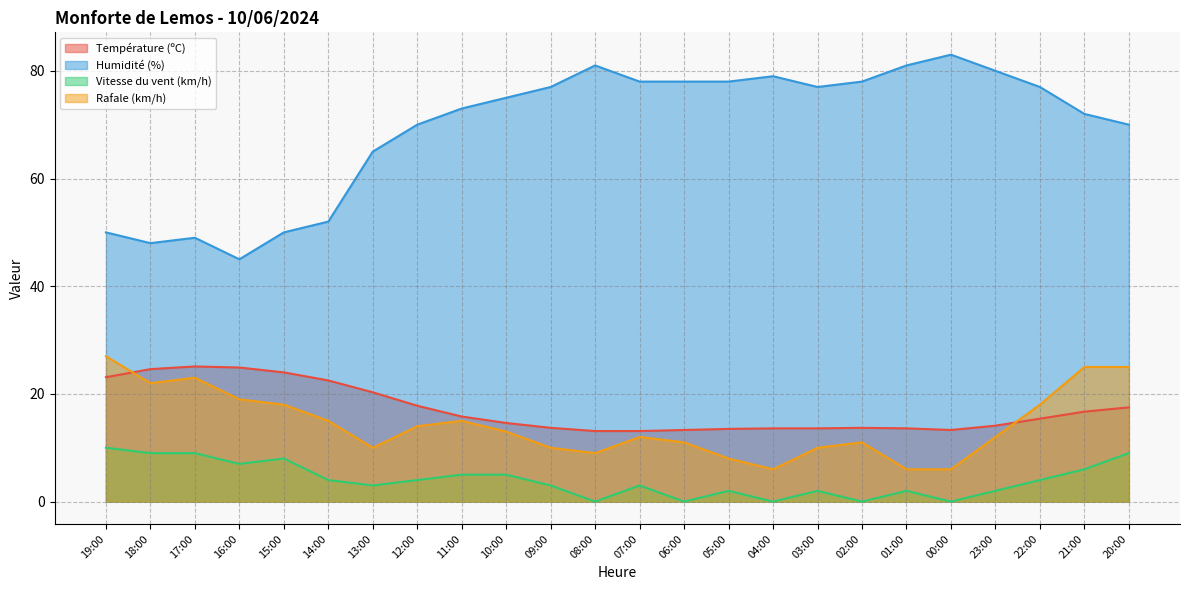

How many interior local valleys does the Rafale (km/h) series have?

4